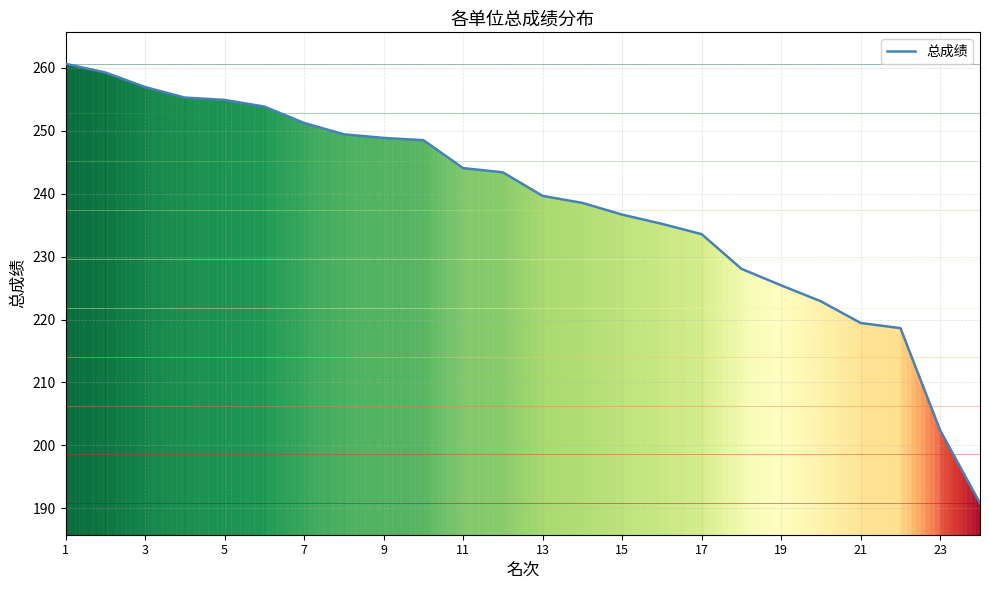

What is the smallest value displayed?

190.8